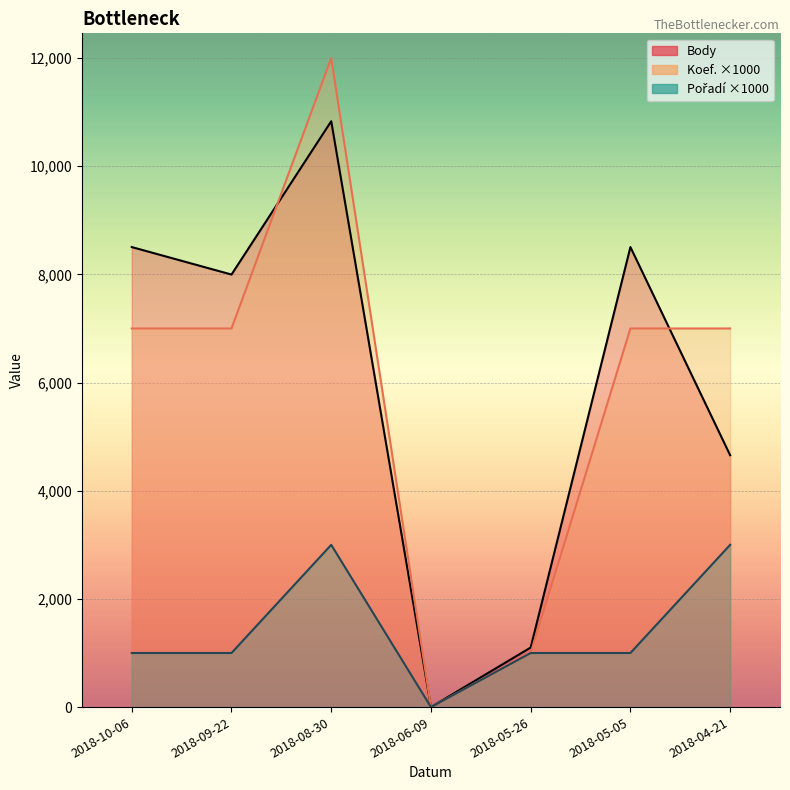

What position from the right is 2018-04-21?

1